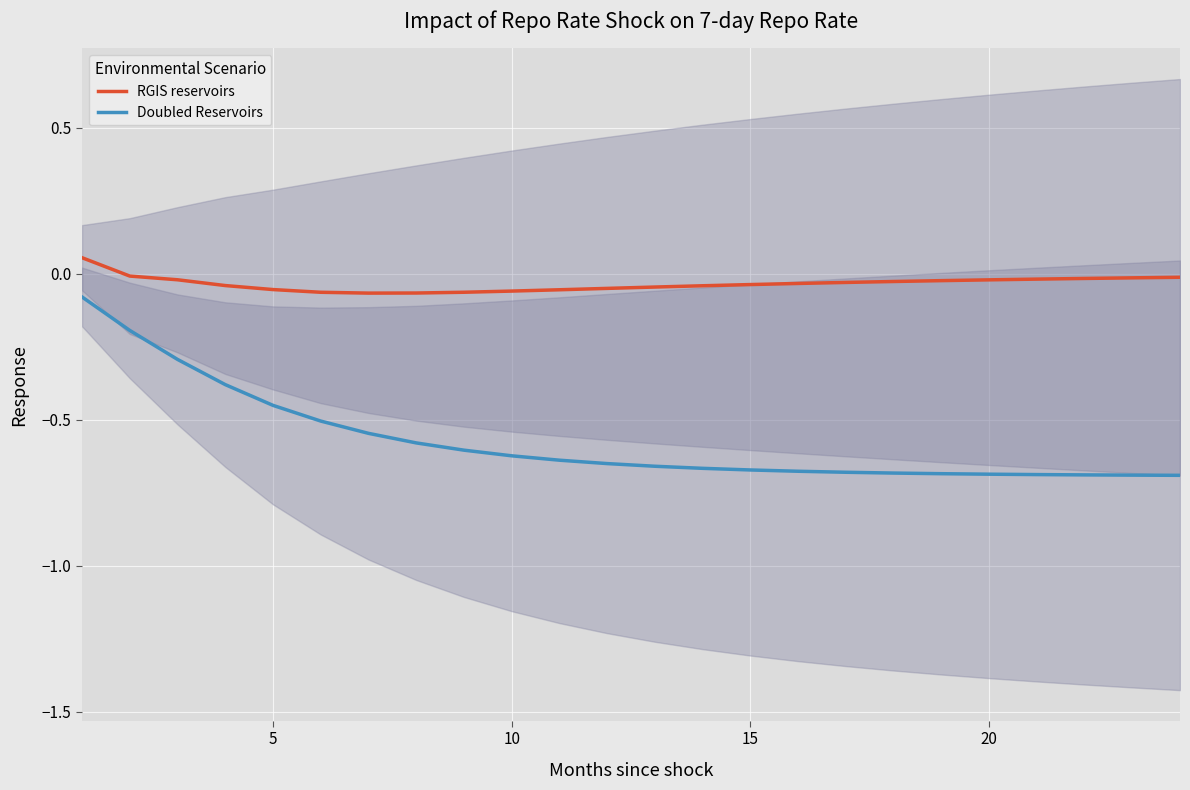

True or false: Doubled Reservoirs and RGIS reservoirs cross at least once.

False